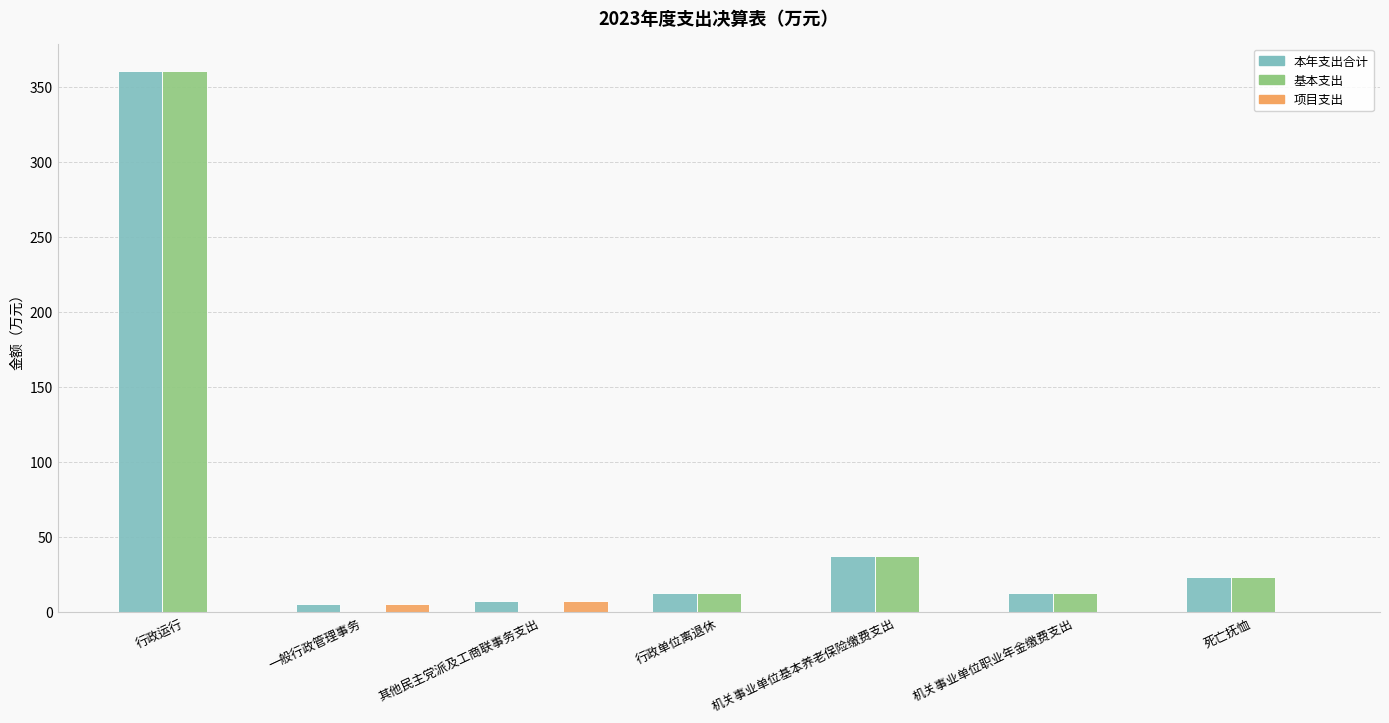

What is the average value of the 基本支出 series?

63.7